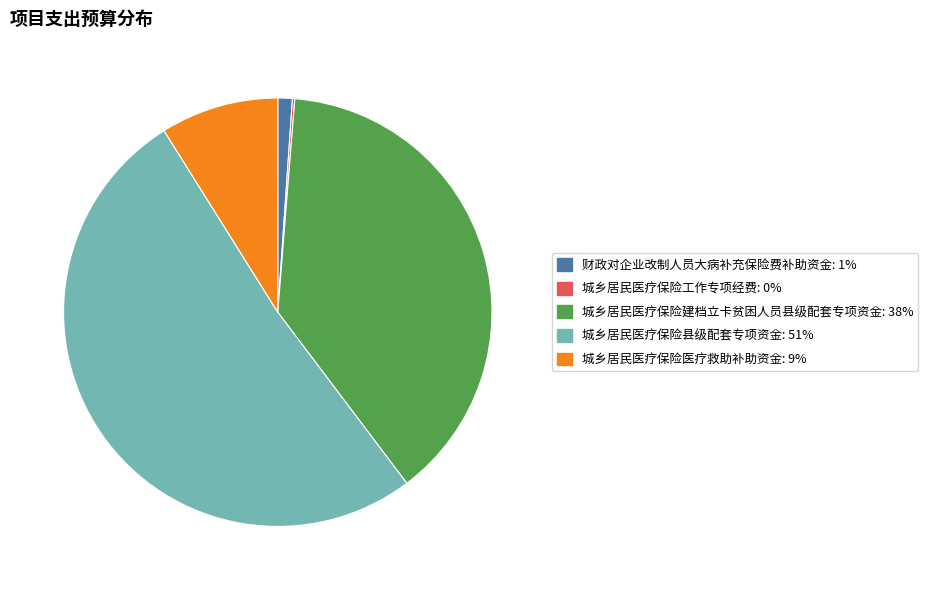

True or false: 财政对企业改制人员大病补充保险费补助资金 accounts for 1% of the total.

True